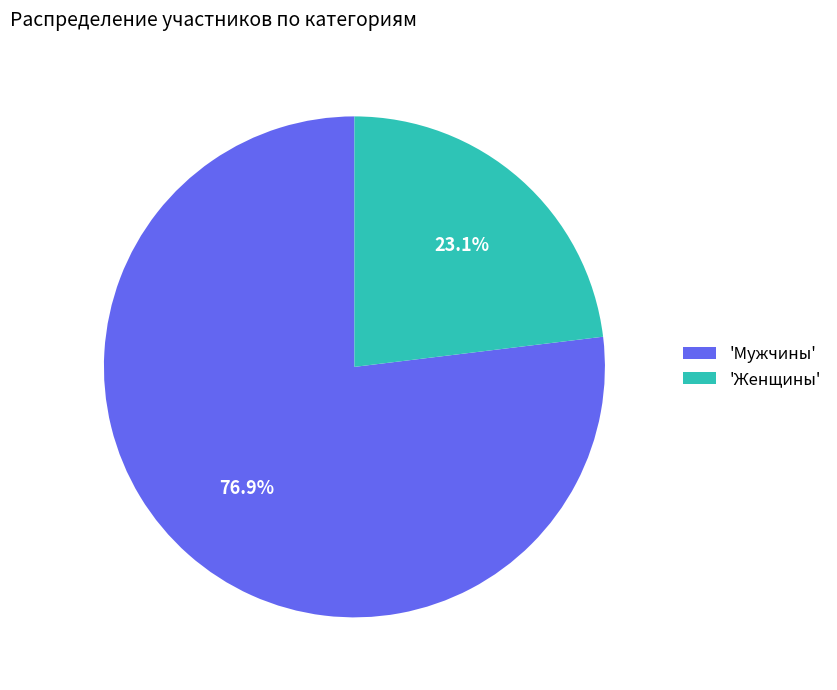

How much of the chart is everything except 'Женщины'?

76.9%